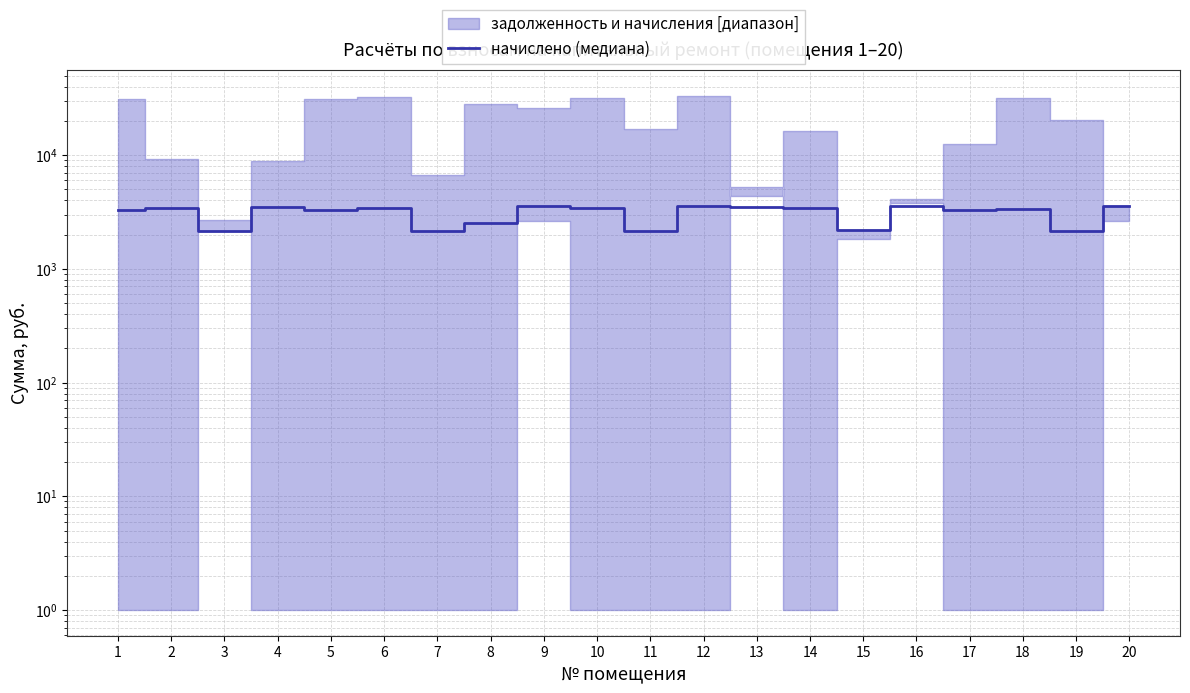

What is the ratio of the value at 14 to the value at 4?

1.0